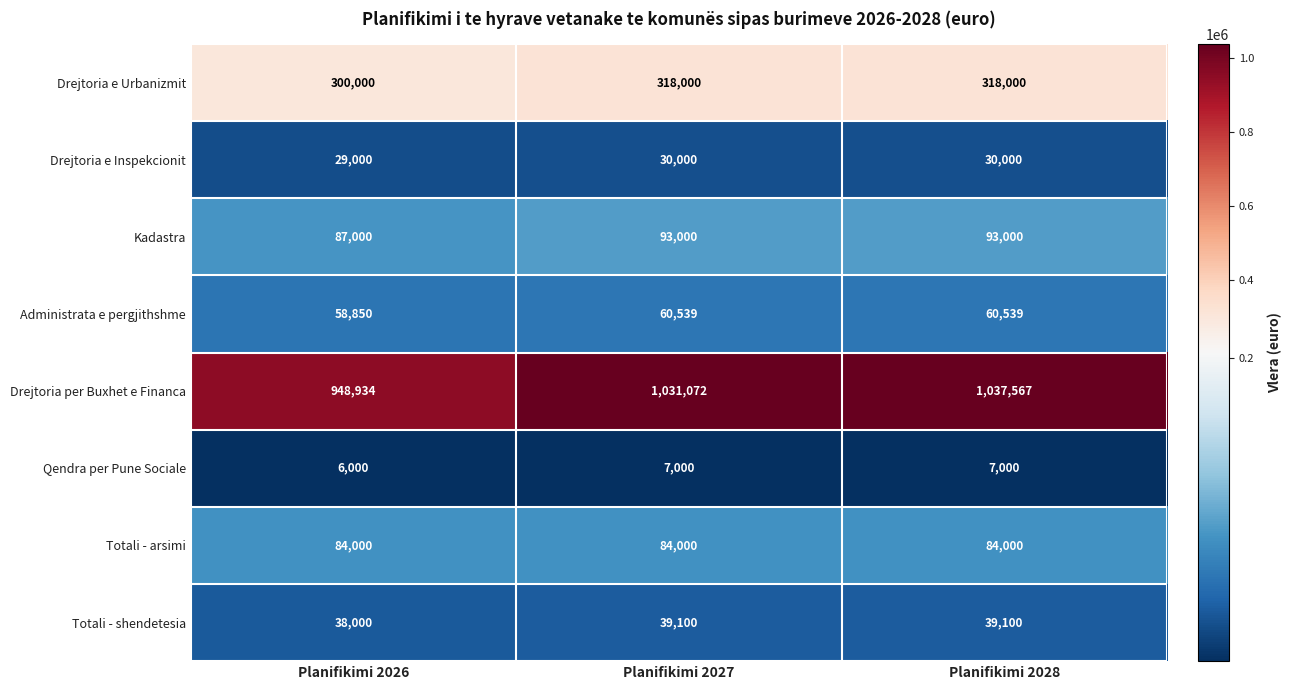

Count the number of data series in this chart.

8